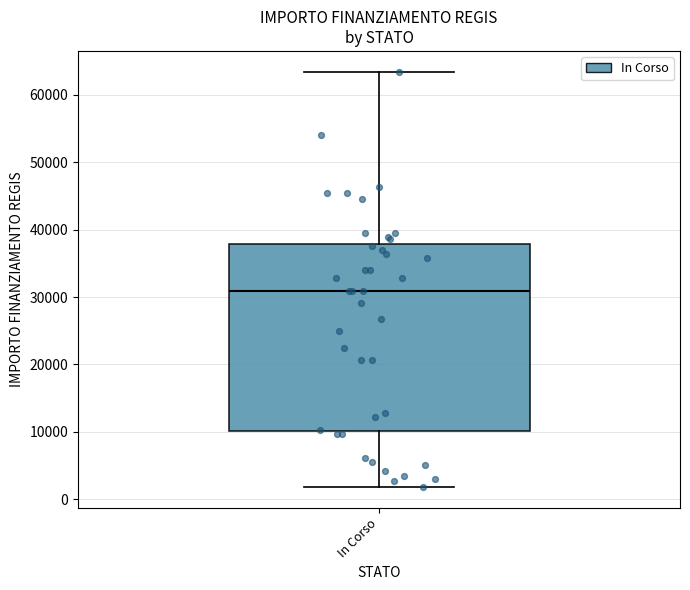

Transcribe this box plot: give where the median line is, the range the box spans, and where the two whiskers end, as read against the y-axis. The values are not printed on the chart, so give them approximately, as read against the axis.

median 31000, box 10000 to 38000, whiskers 2000 to 63000